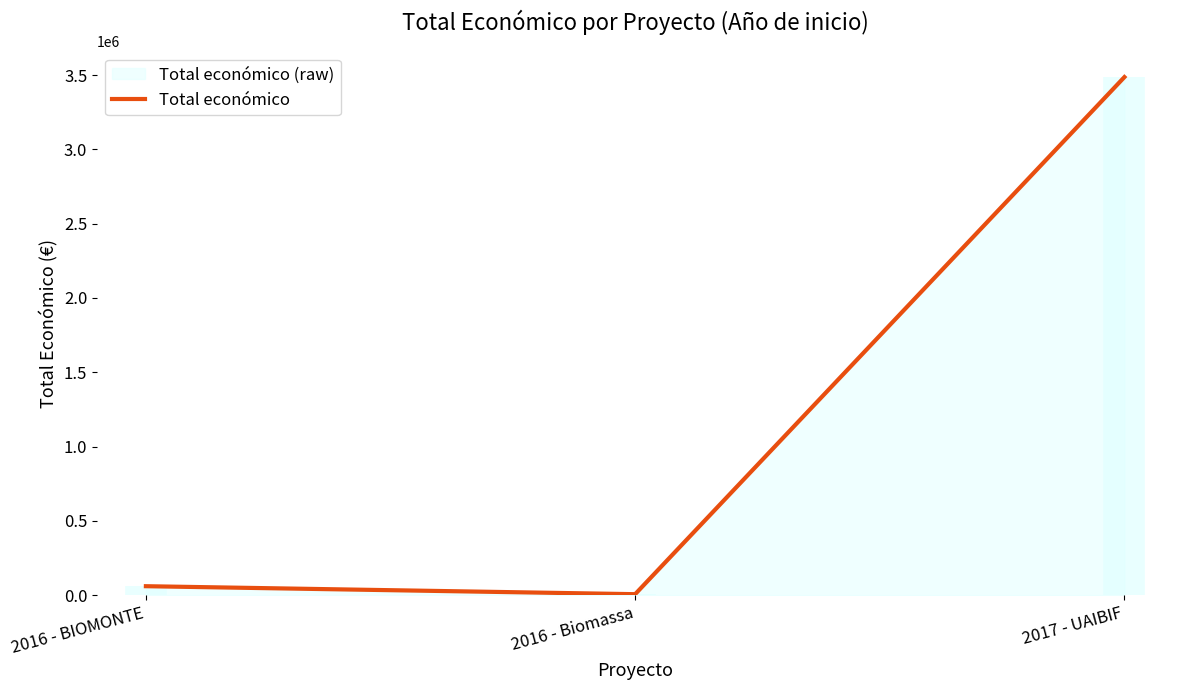

At which label is the value closest to 1746509?

2016 - BIOMONTE